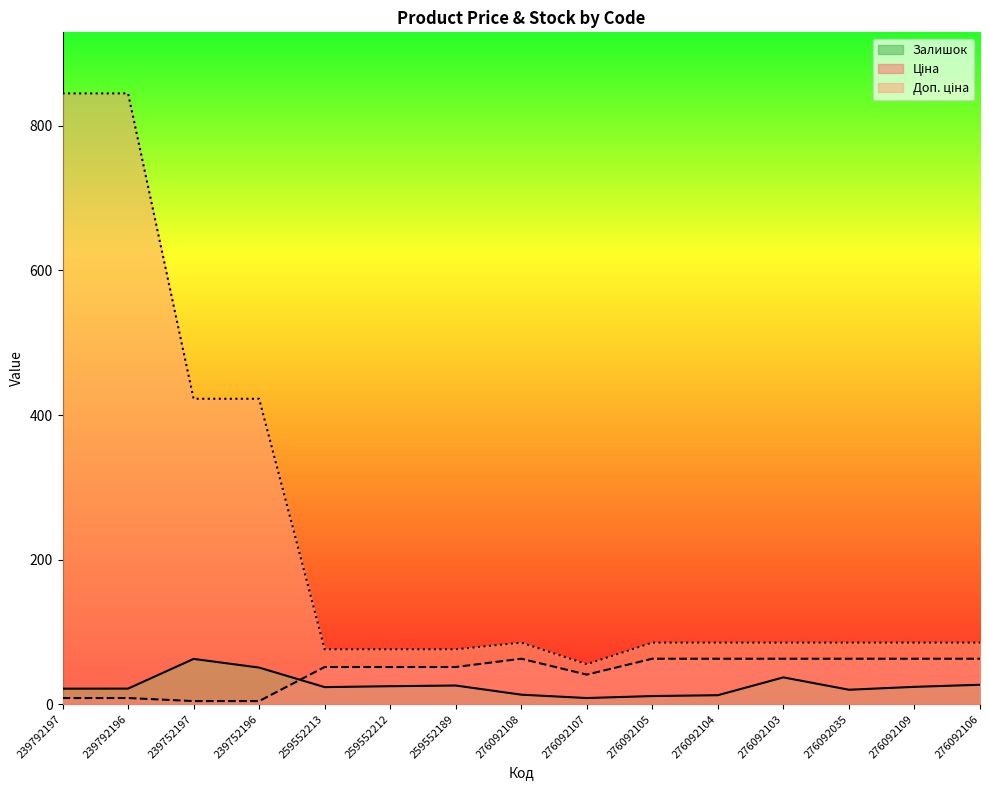

Which series has the largest range (max minus min)?

Доп. ціна